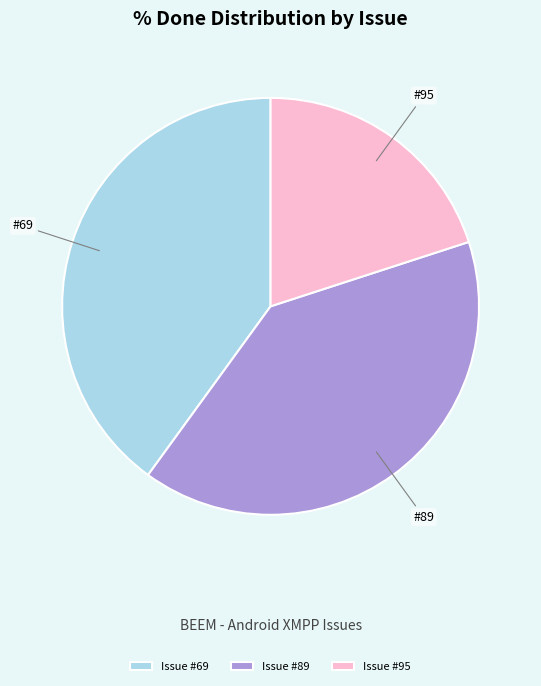

Which slice is the smallest?

Issue #95